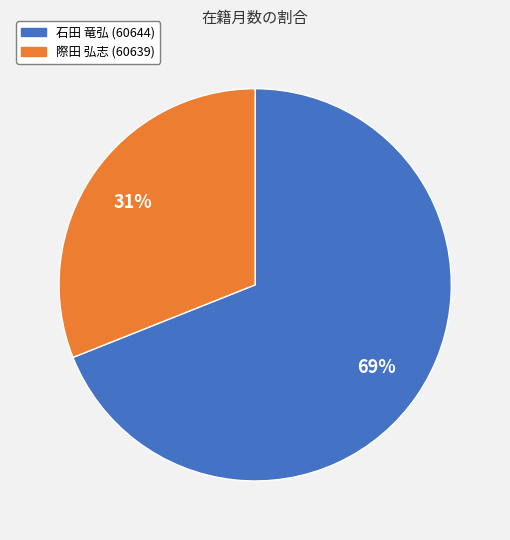

To the nearest percent, what is the difference between the largest and smallest slice percentages?

38%